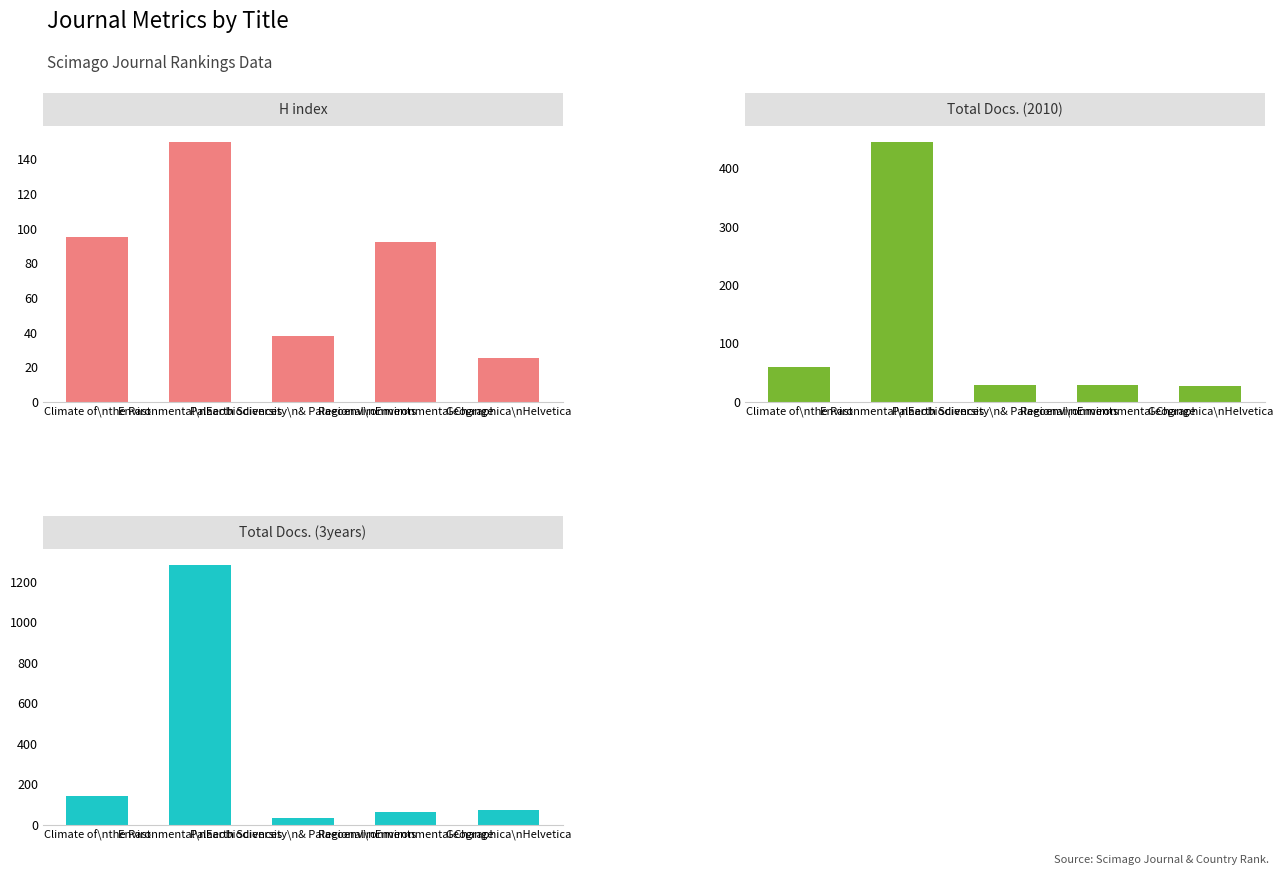

Are the bars grouped side by side (vs. stacked)?

Yes